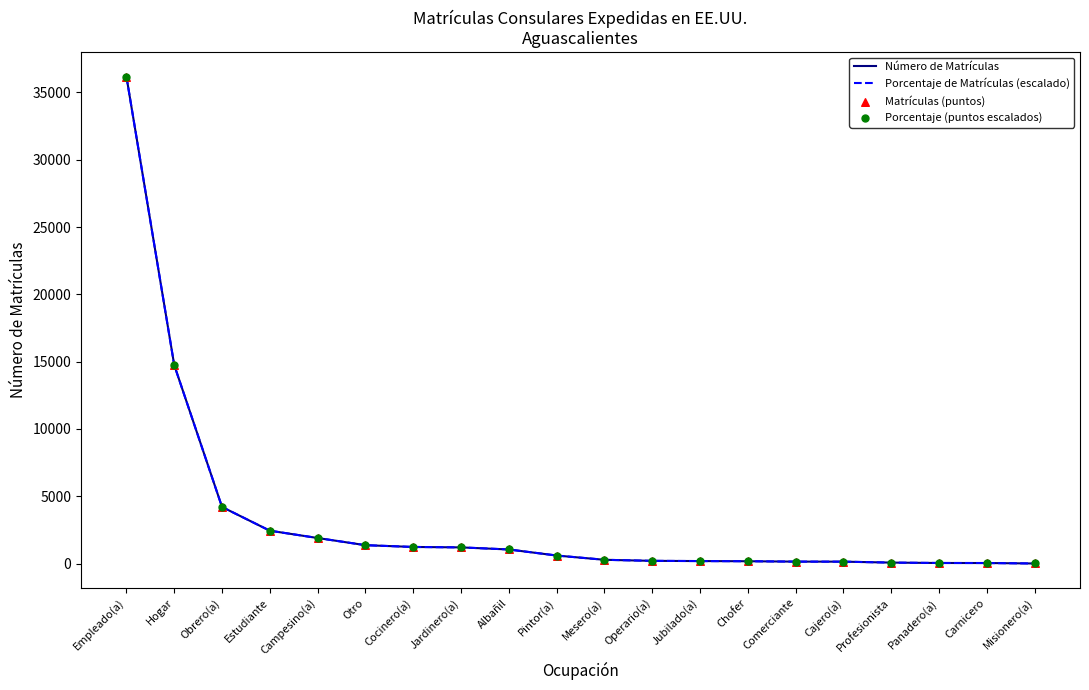

Does the chart have visible grid lines?

No